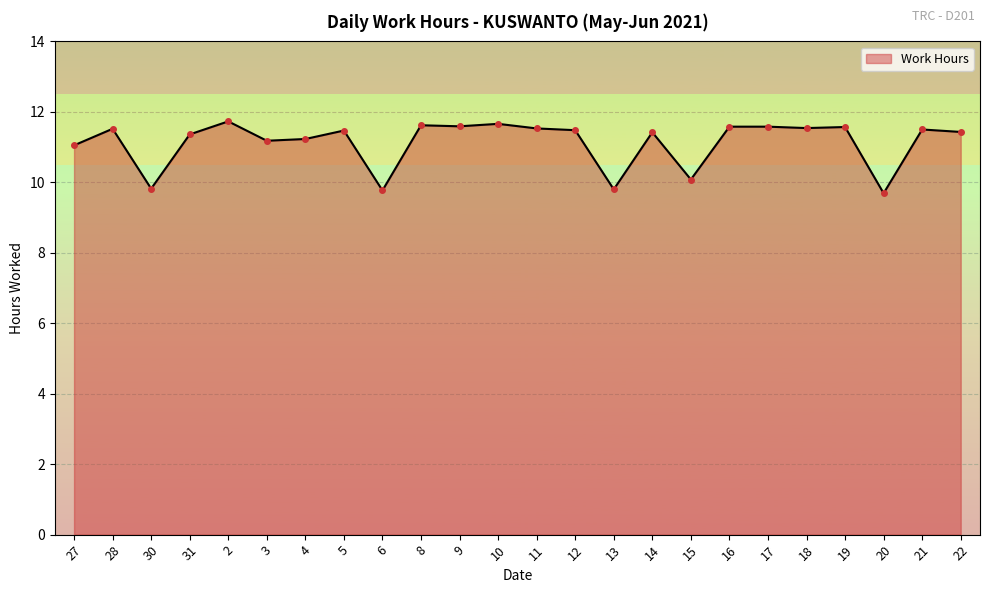

What is the maximum value shown in the chart?

11.7